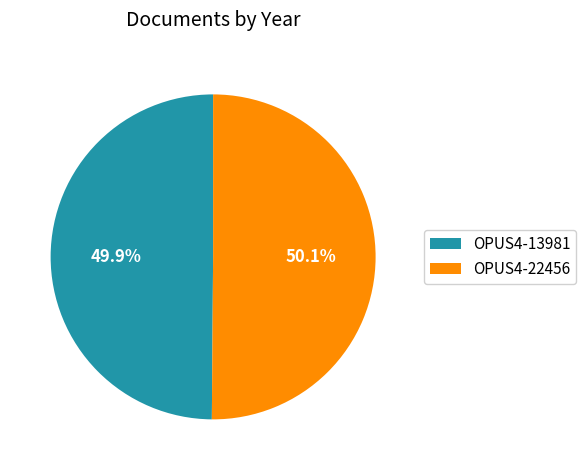

What is the total percentage of OPUS4-13981 and OPUS4-22456?

100.0%